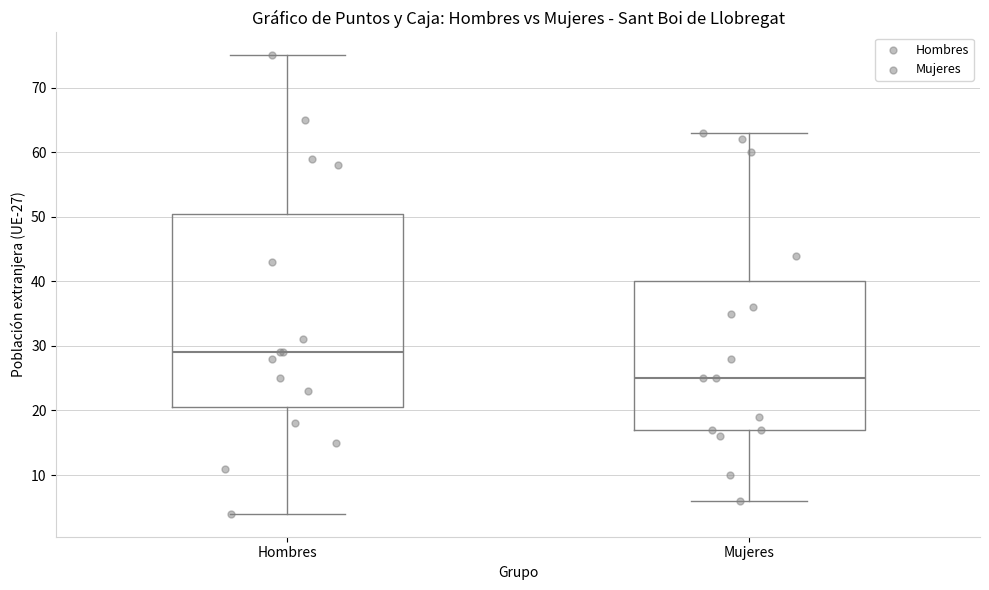

Where does the median line of the box for Mujeres sit on the y-axis? The values are not printed on the chart, so give them approximately, as read against the axis.

25